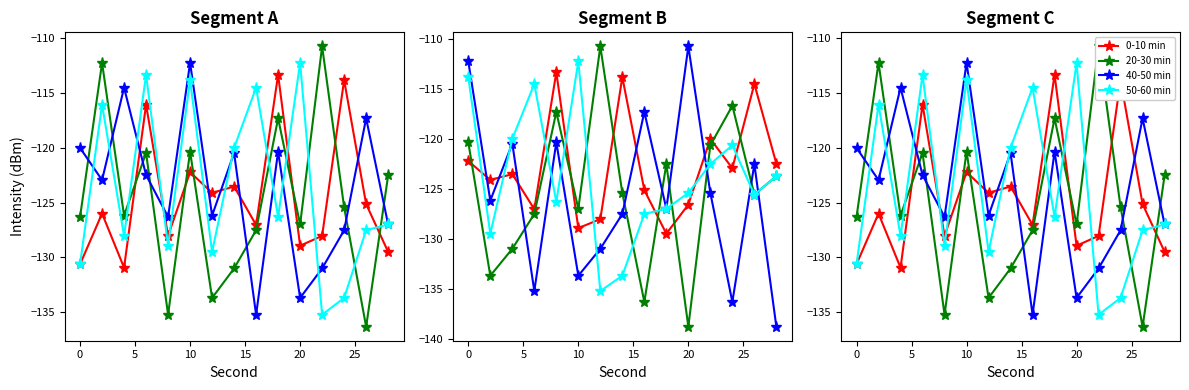

True or false: 20-30 min has more than 1 points higher than both neighbors.

True